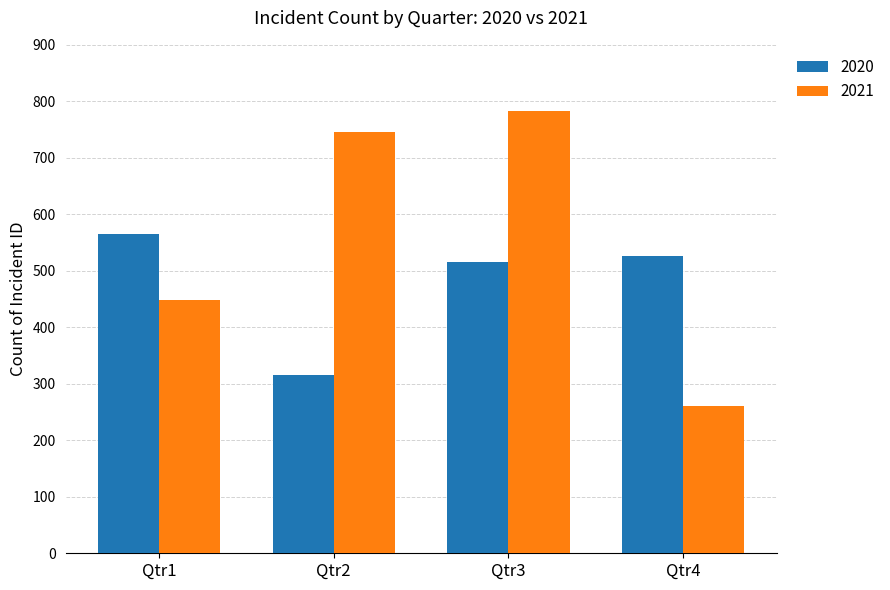

What is the value of the 2020 bar at the 1st from the left?

565